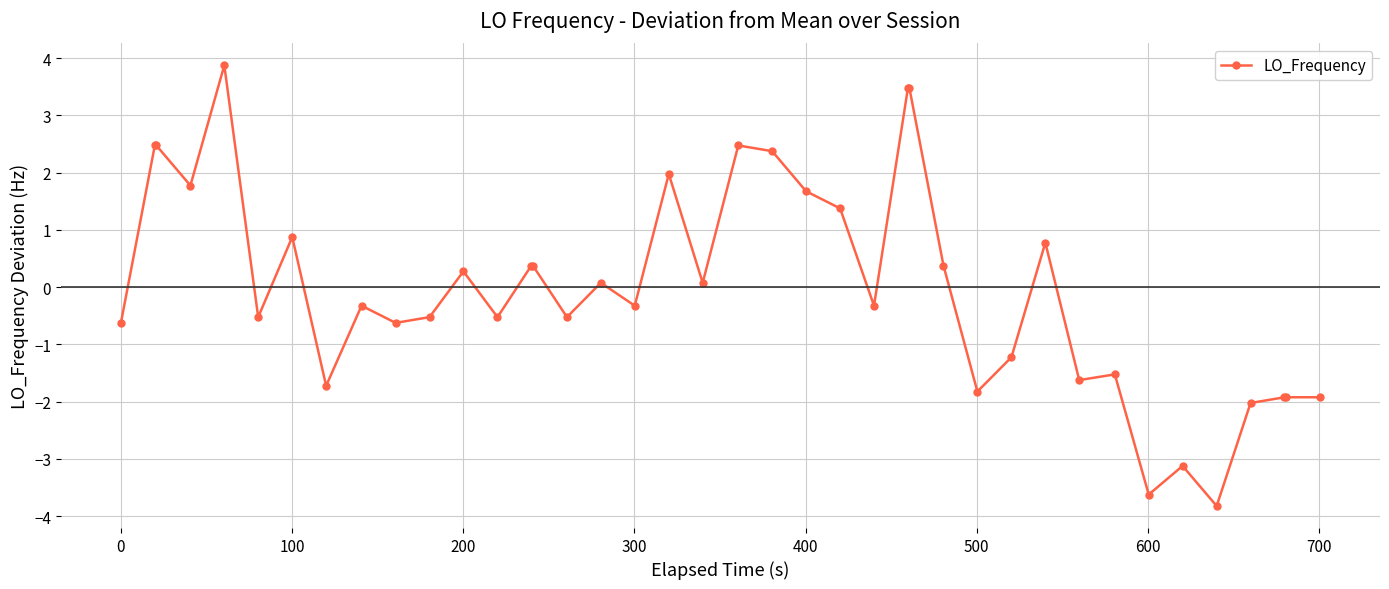

True or false: the data has more than 2 interior local peaks.

True